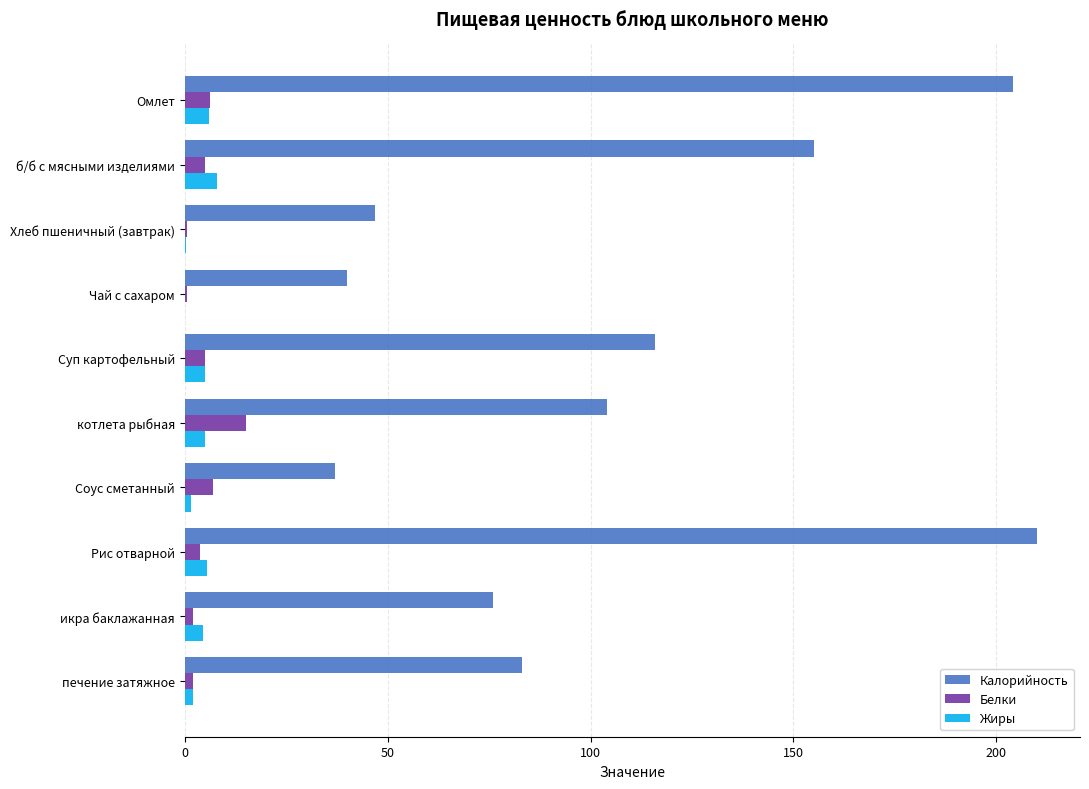

What value does the Жиры series have at б/б с мясными изделиями?

8.0